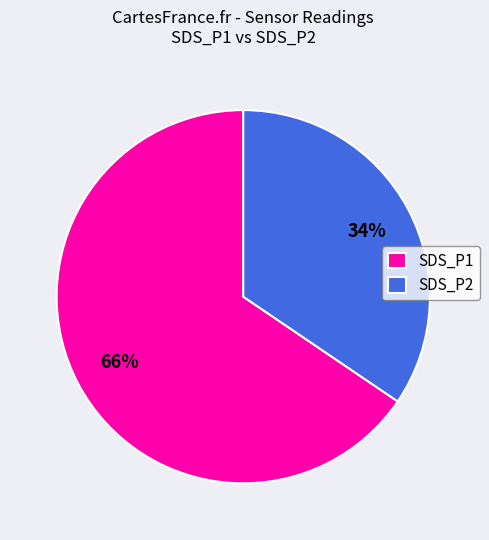

How many slices are in this pie chart?

2